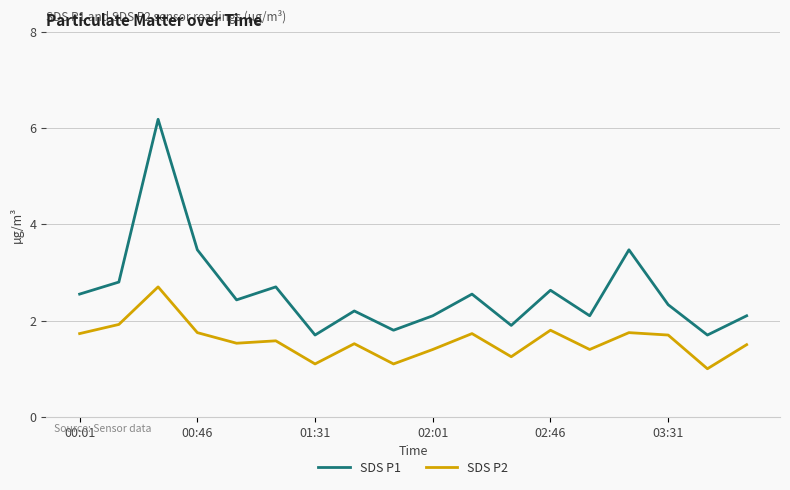

What is the maximum value shown in the chart?

6.2